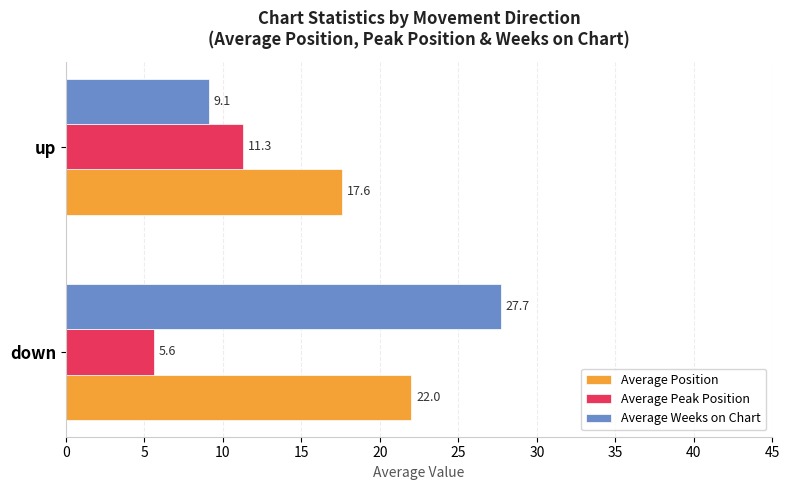

What value does the Average Peak Position series have at down?

5.6